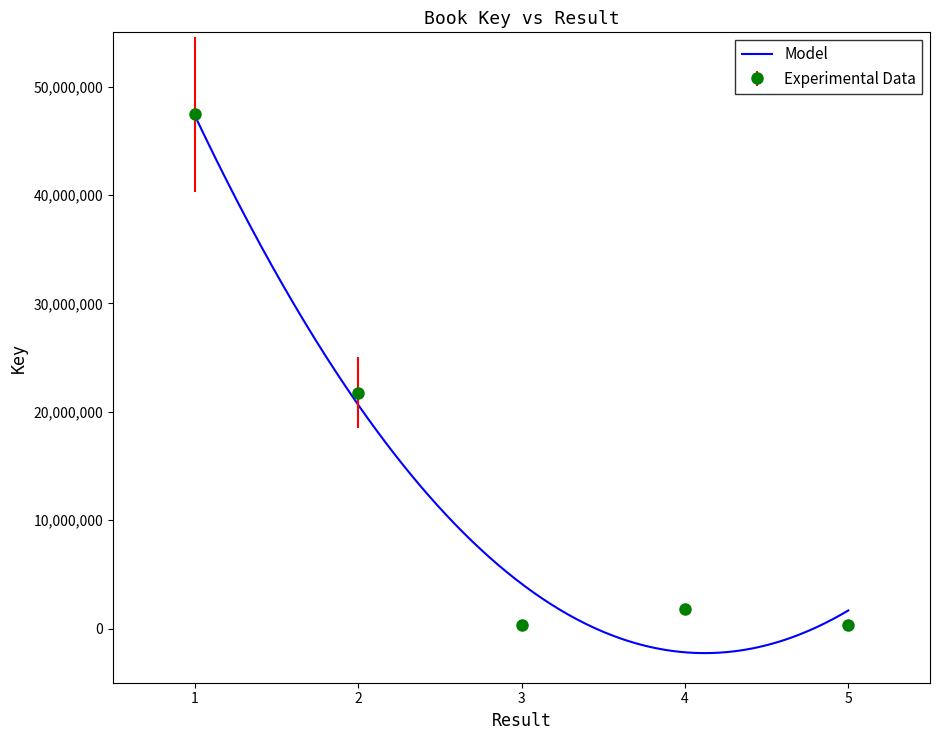

At which category does the chart reach its minimum across all series?

5